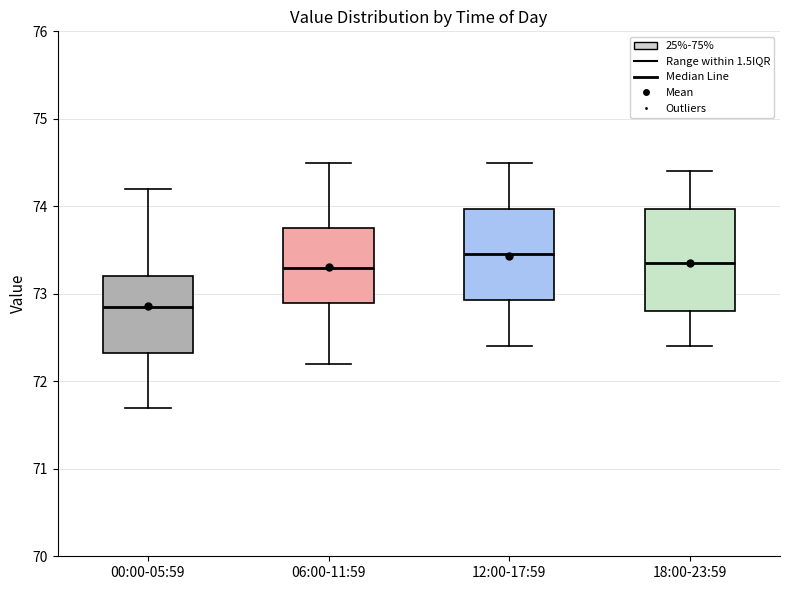

Where does the median line of the box for 00:00-05:59 sit on the y-axis? The values are not printed on the chart, so give them approximately, as read against the axis.

72.9